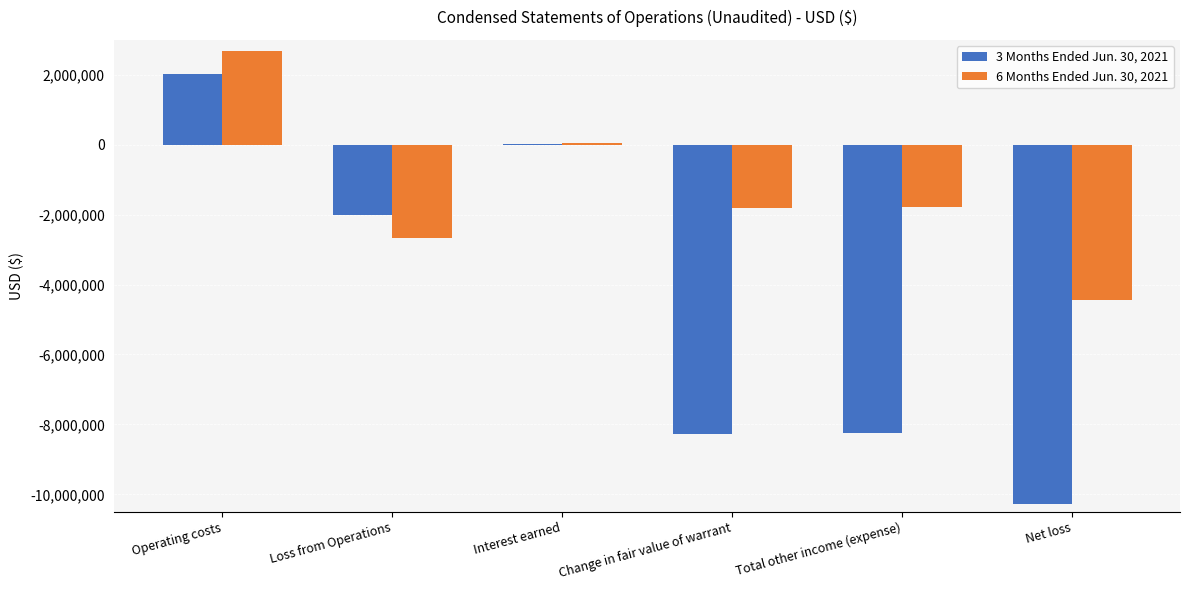

Which series has the largest total across all categories?

6 Months Ended Jun. 30, 2021